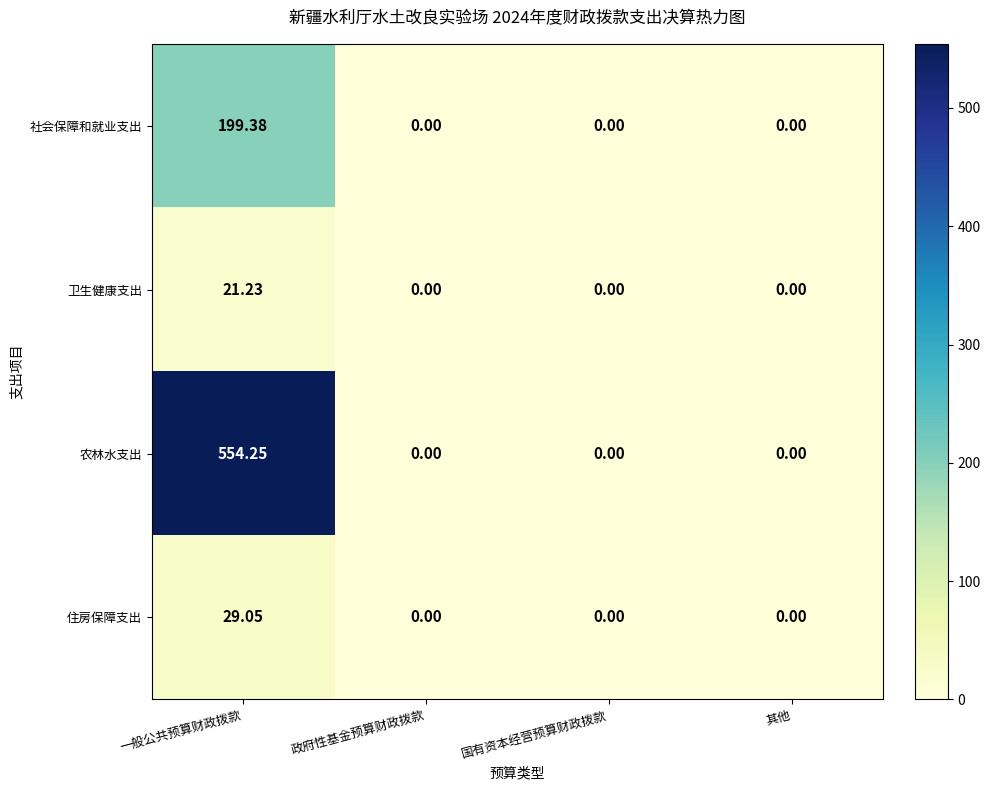

List the series in order of their peak value, highest first.

农林水支出, 社会保障和就业支出, 住房保障支出, 卫生健康支出